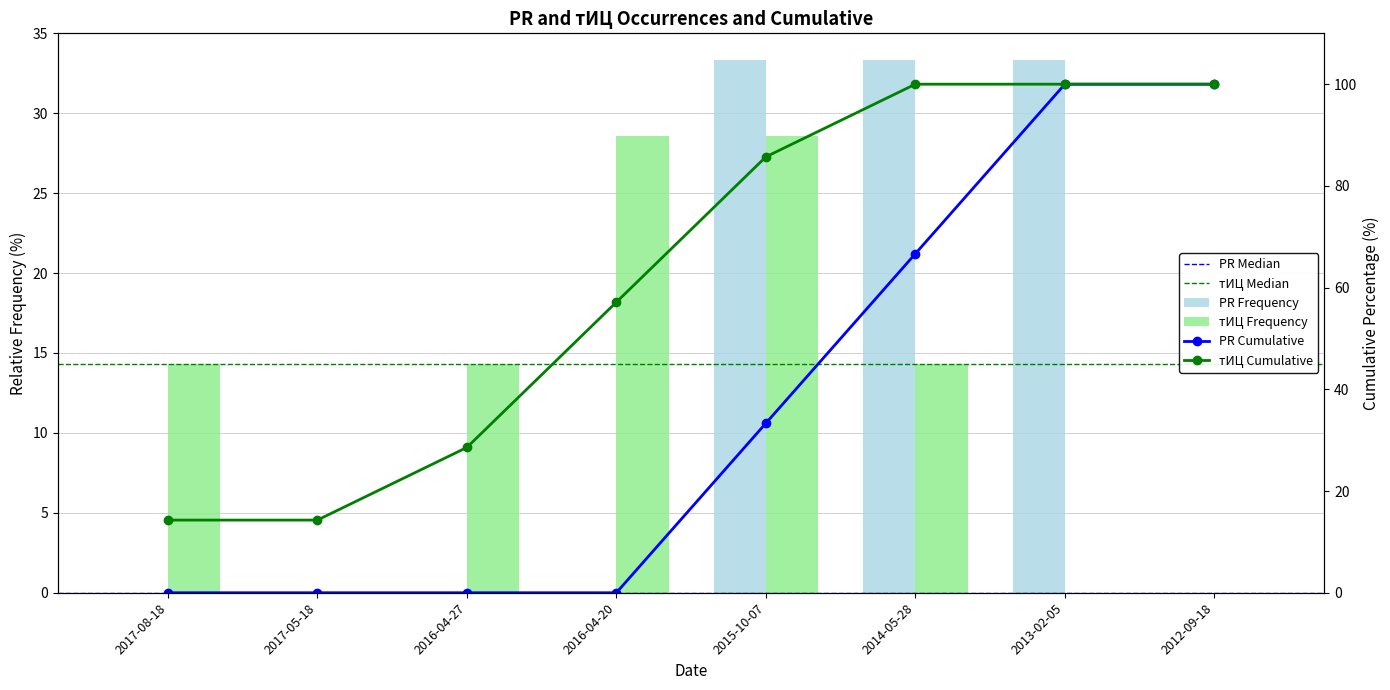

At which label is the value closest to 16?

2017-08-18